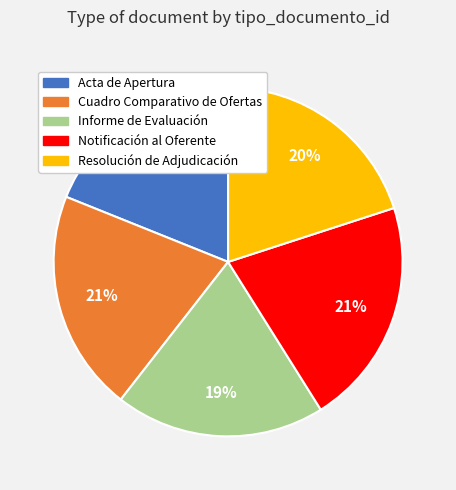

How many segments does this pie chart have?

5